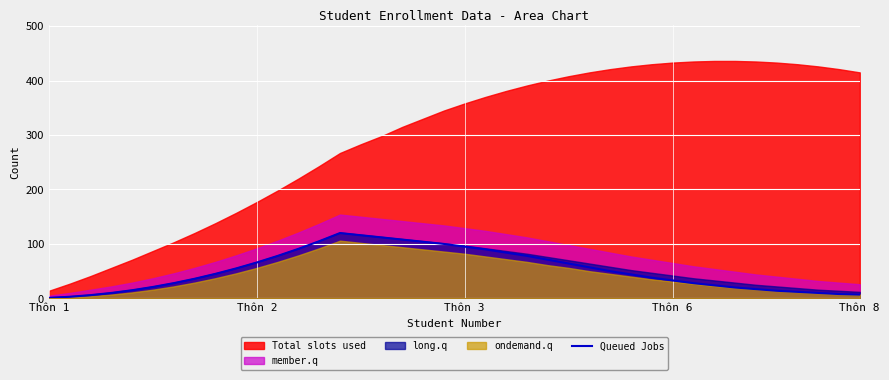

What is the maximum value for Queued Jobs?

120